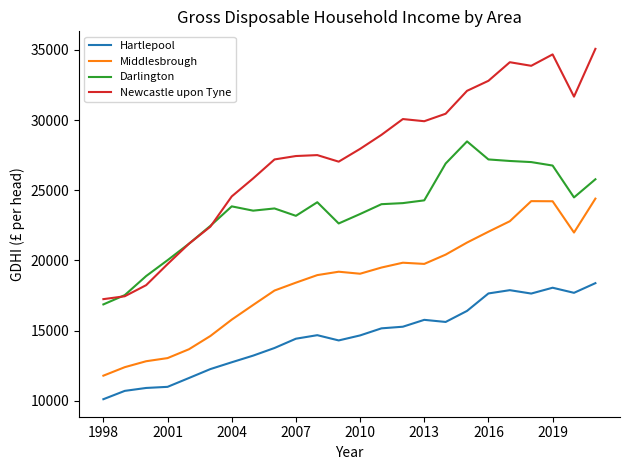

At how many categories does at least one series exceed 17864?

22